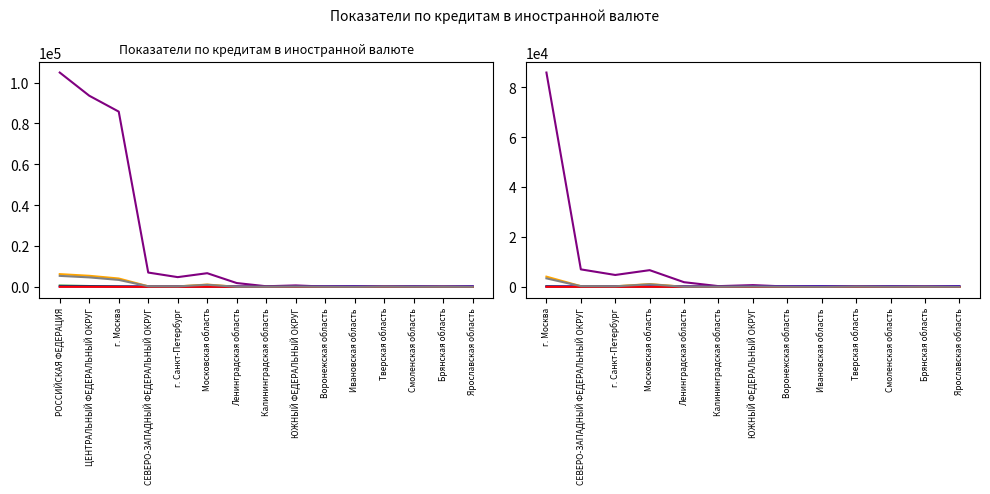

What is the approximate value of Количество жилищных кредитов at ЮЖНЫЙ ФЕДЕРАЛЬНЫЙ ОКРУГ, to the nearest 5?

35